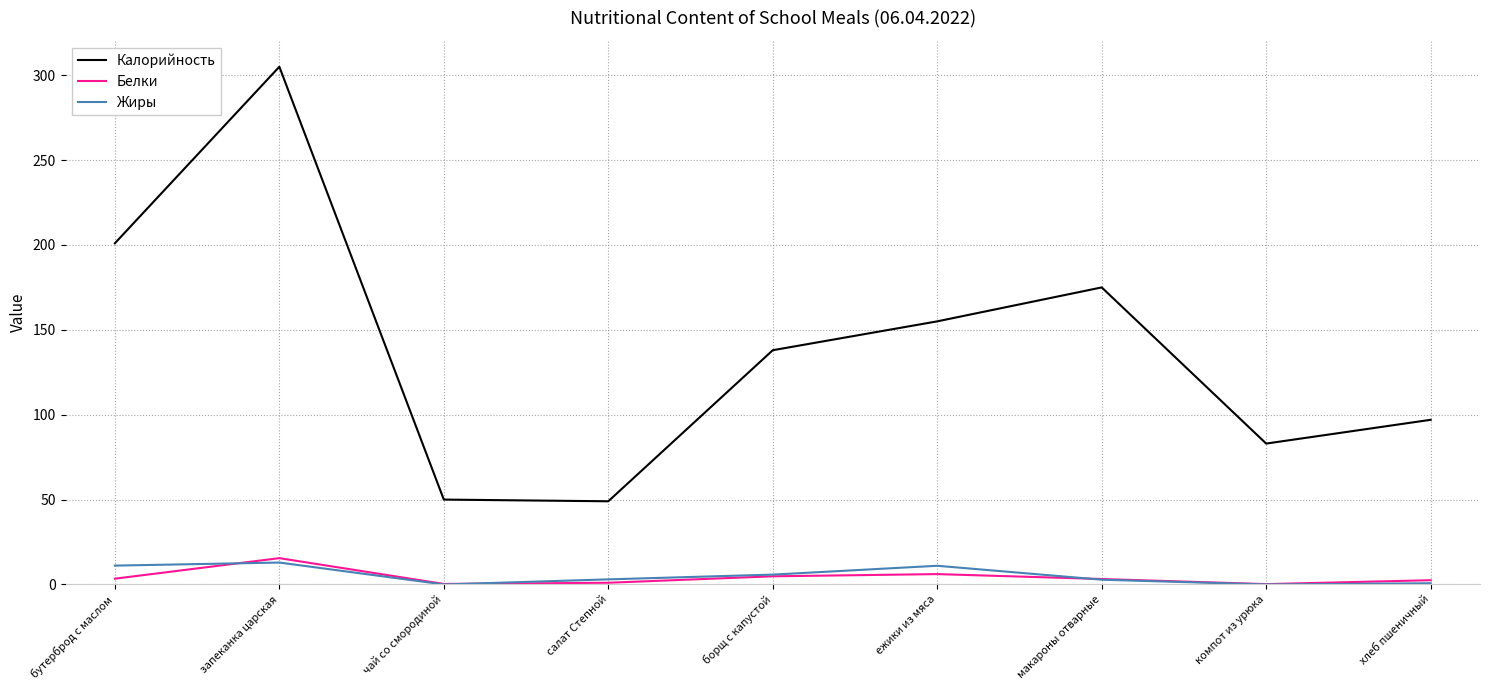

What is the total value across all series at хлеб пшеничный?

100.2